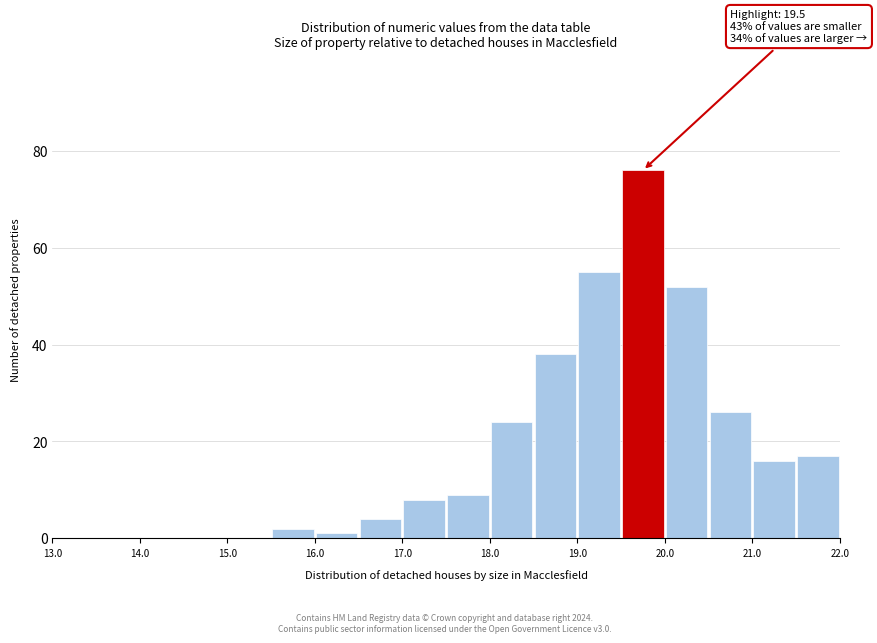

Over which range of the x-axis is the bar tallest?

19.5 to 20.0